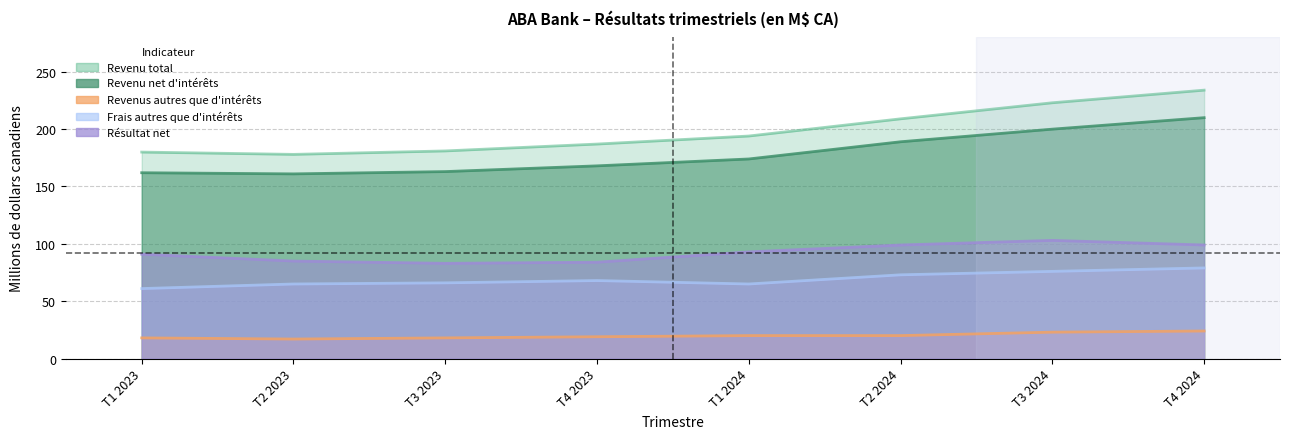

In Revenu net d'intérêts, how many points are lower than both neighbors (excluding endpoints)?

1